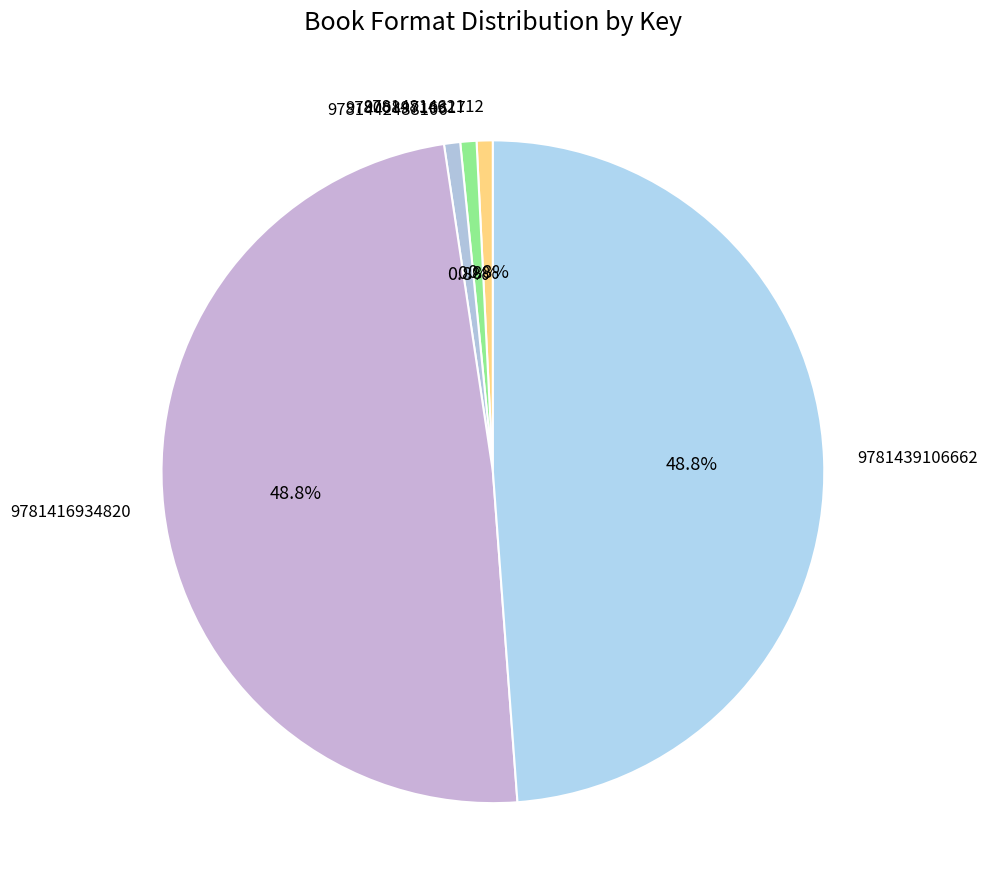

Is it true that 9781442488106 is 11% of the pie?

False